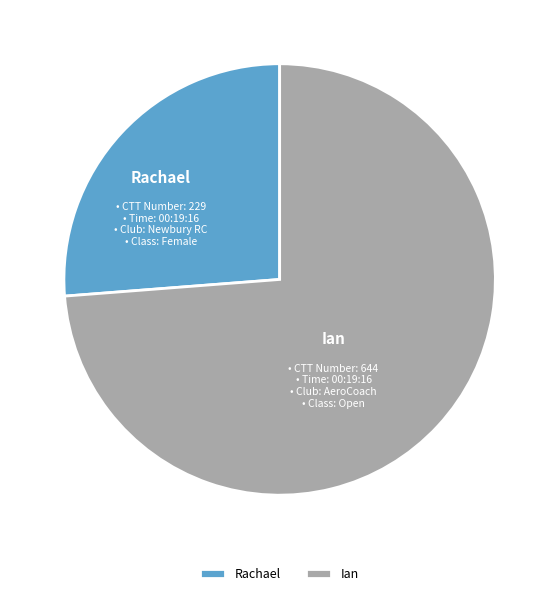

Rank the categories by value from lowest to highest.

Rachael, Ian